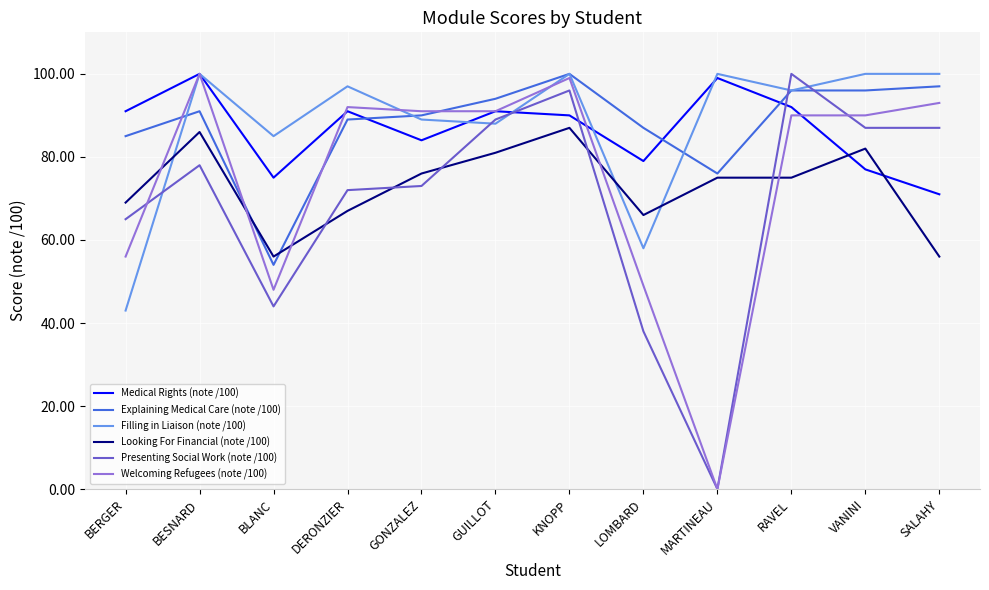

Reading left to right, list all the values displayed in this chart.

Medical Rights (note /100): 91	100	75	91	84	91	90	79	99	92	77	71
Explaining Medical Care (note /100): 85	91	54	89	90	94	100	87	76	96	96	97
Filling in Liaison (note /100): 43	100	85	97	89	88	100	58	100	96	100	100
Looking For Financial (note /100): 69	86	56	67	76	81	87	66	75	75	82	56
Presenting Social Work (note /100): 65	78	44	72	73	89	96	38	0	100	87	87
Welcoming Refugees (note /100): 56	100	48	92	91	91	99	49	0	90	90	93